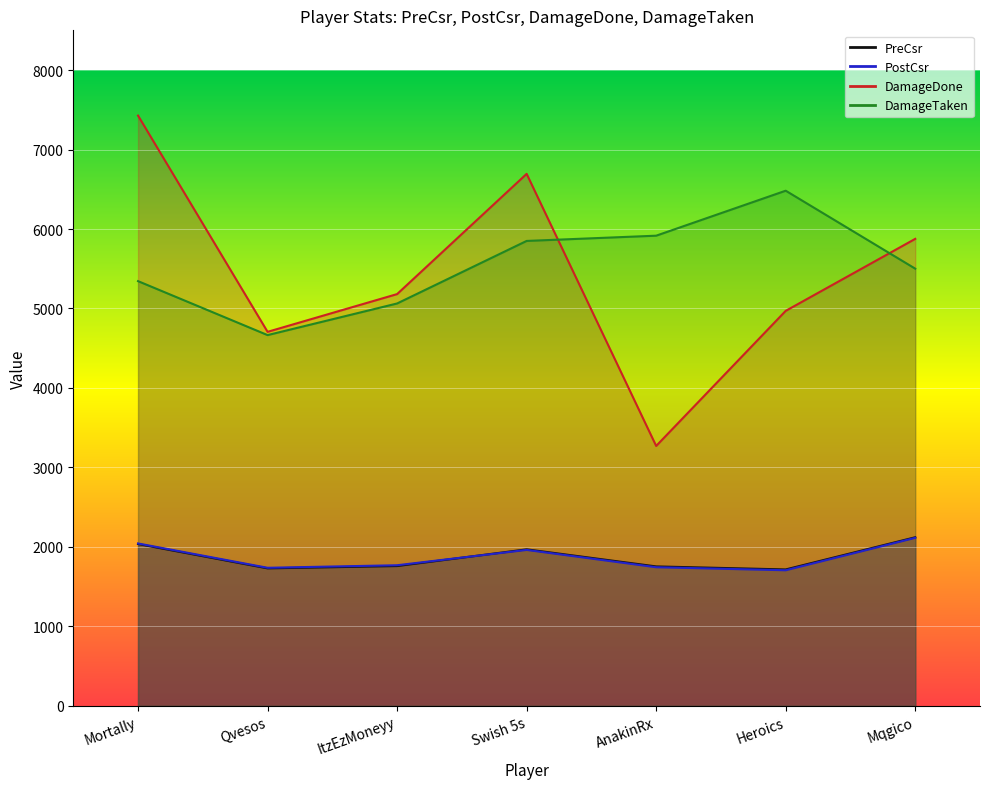

What is the difference between the second highest and second lowest values in the DamageTaken series?

853